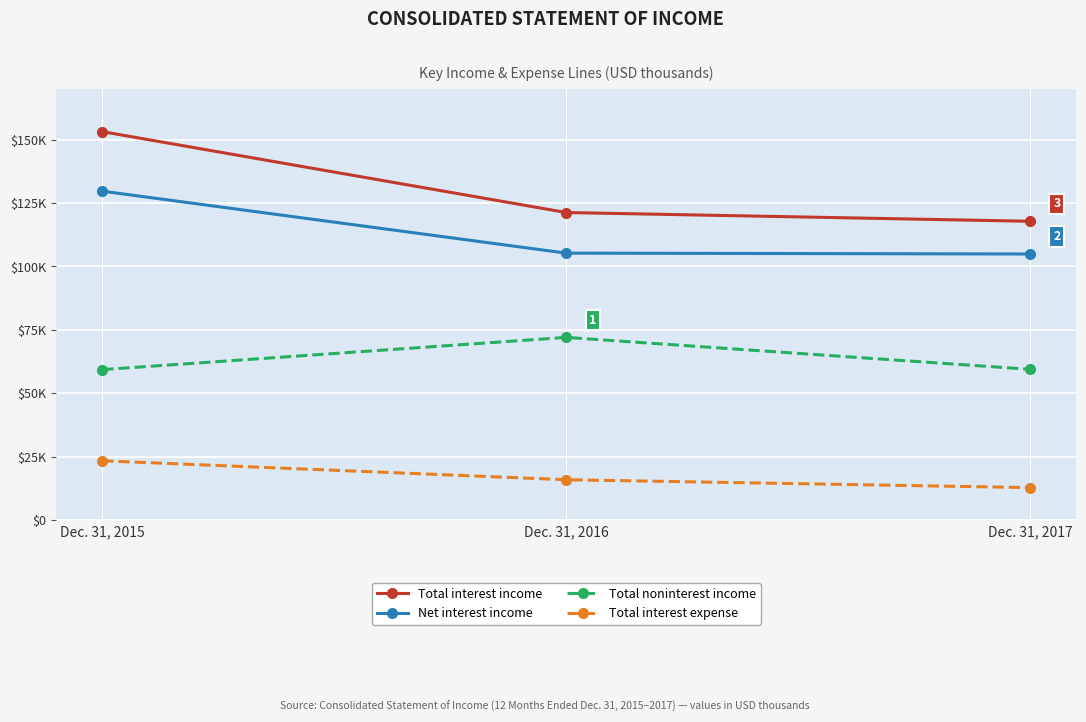

What is the sum of the Total interest income values at Dec. 31, 2016 and Dec. 31, 2017?

239045